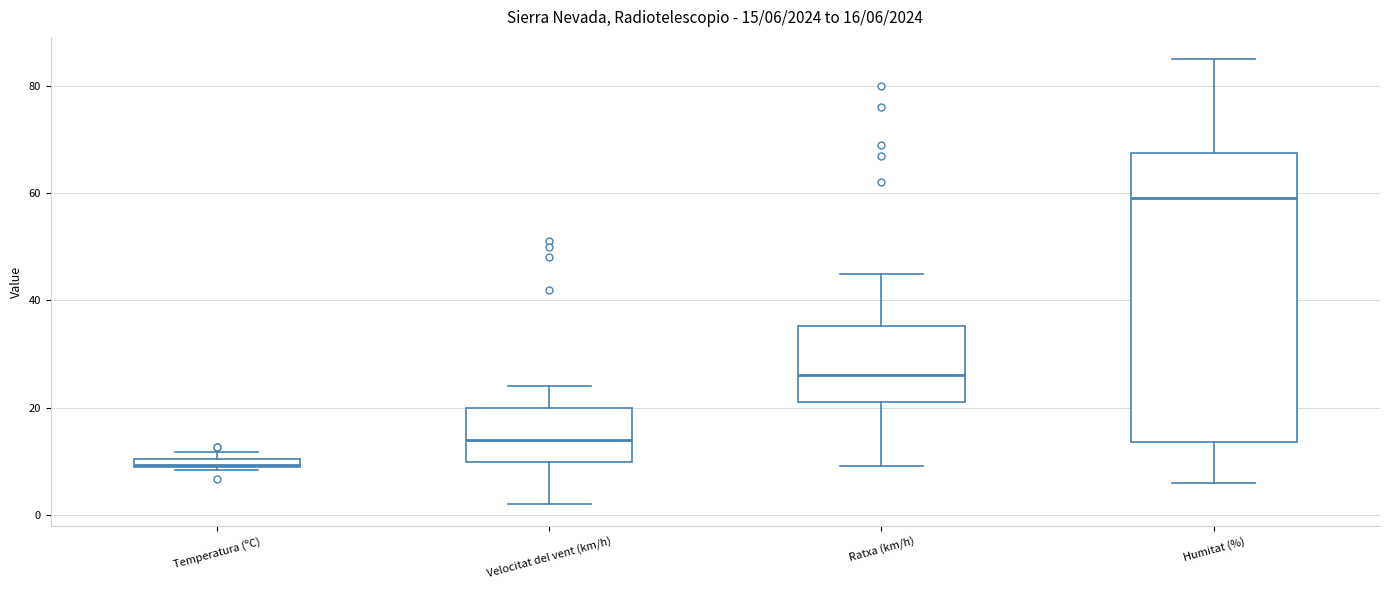

Which box's median line is the highest?

Humitat (%)